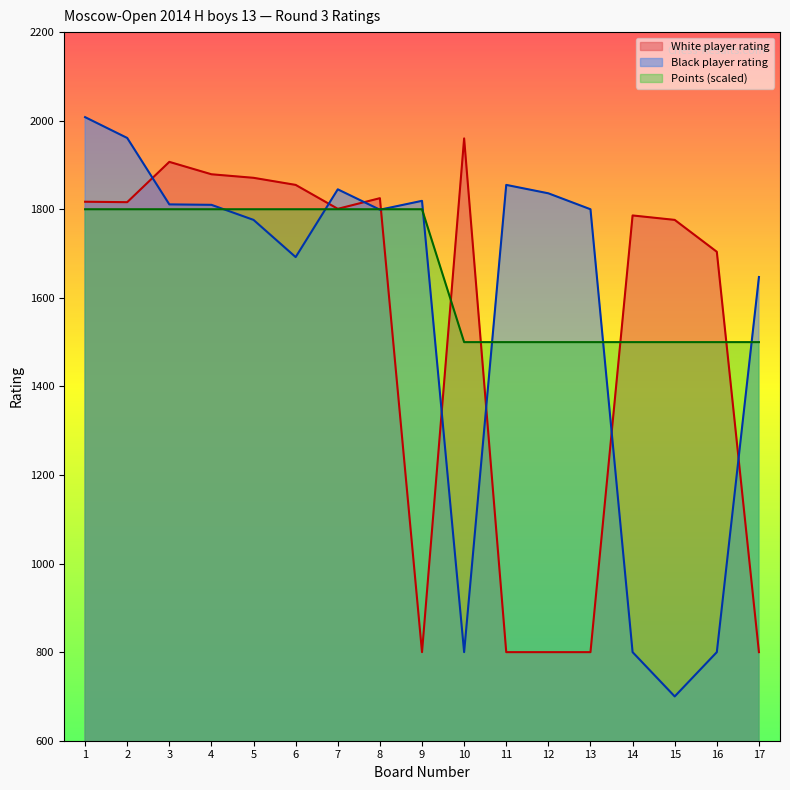

Between 1 and 15, which is larger?

1